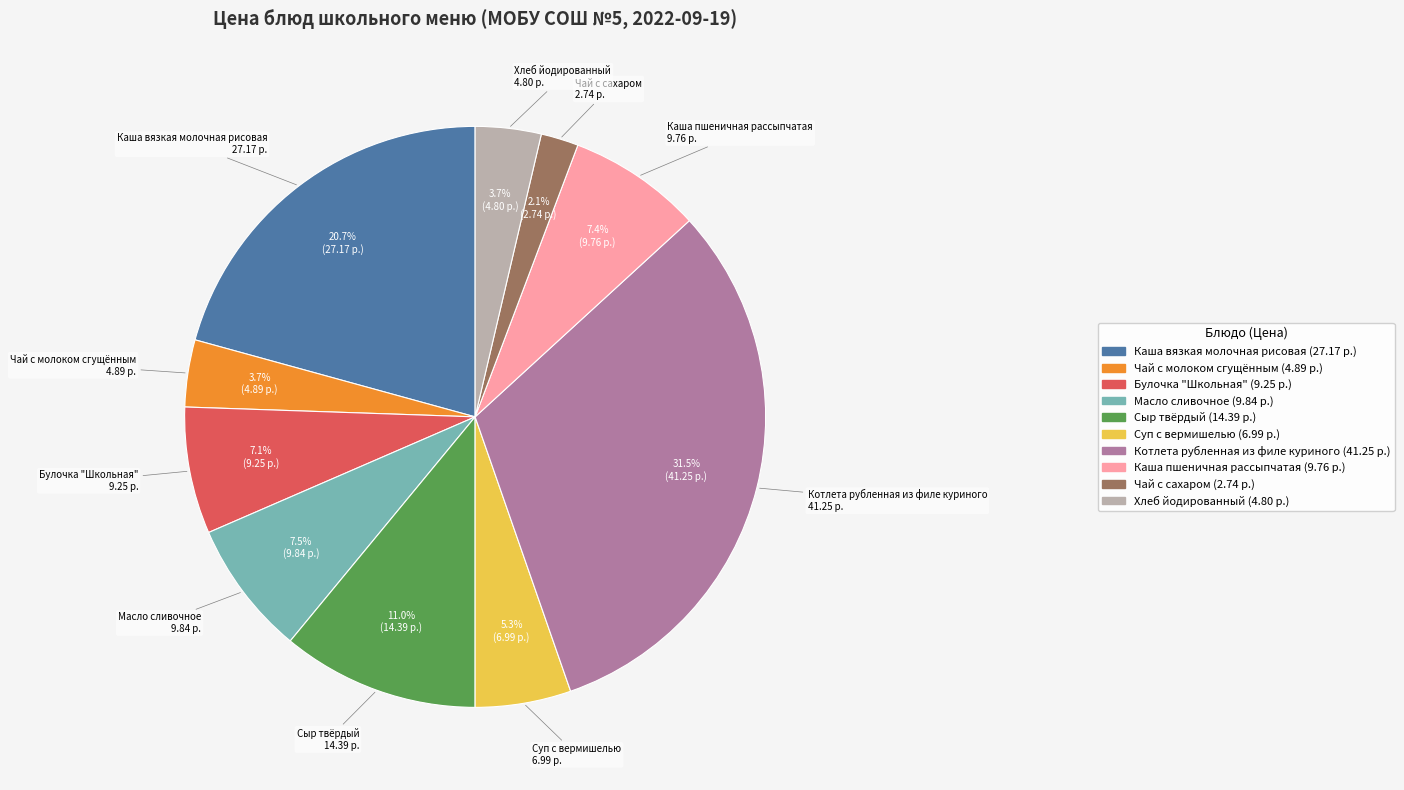

What portion of the pie excludes Чай с сахаром?

97.9%